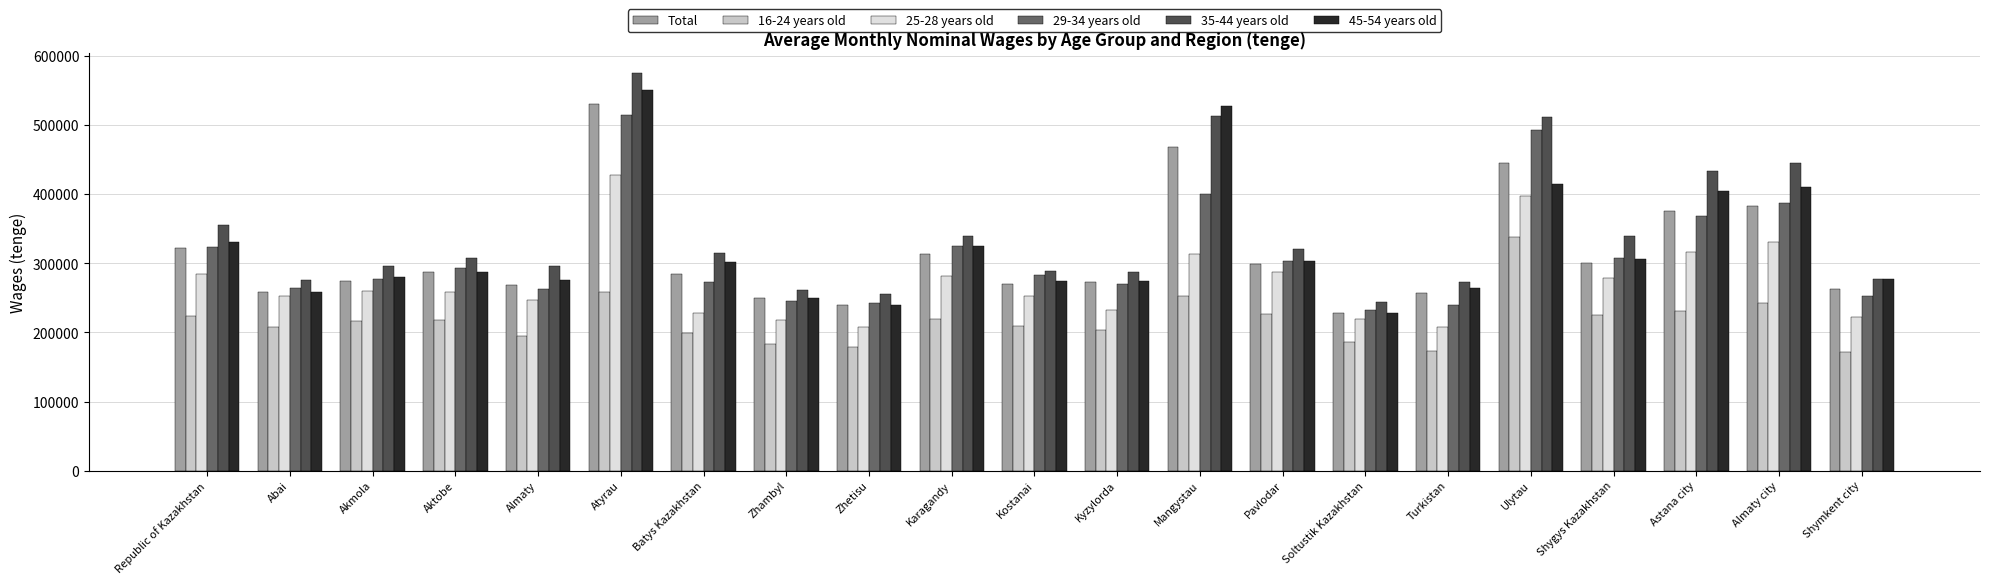

At which category is the sum across all series the highest?

Atyrau